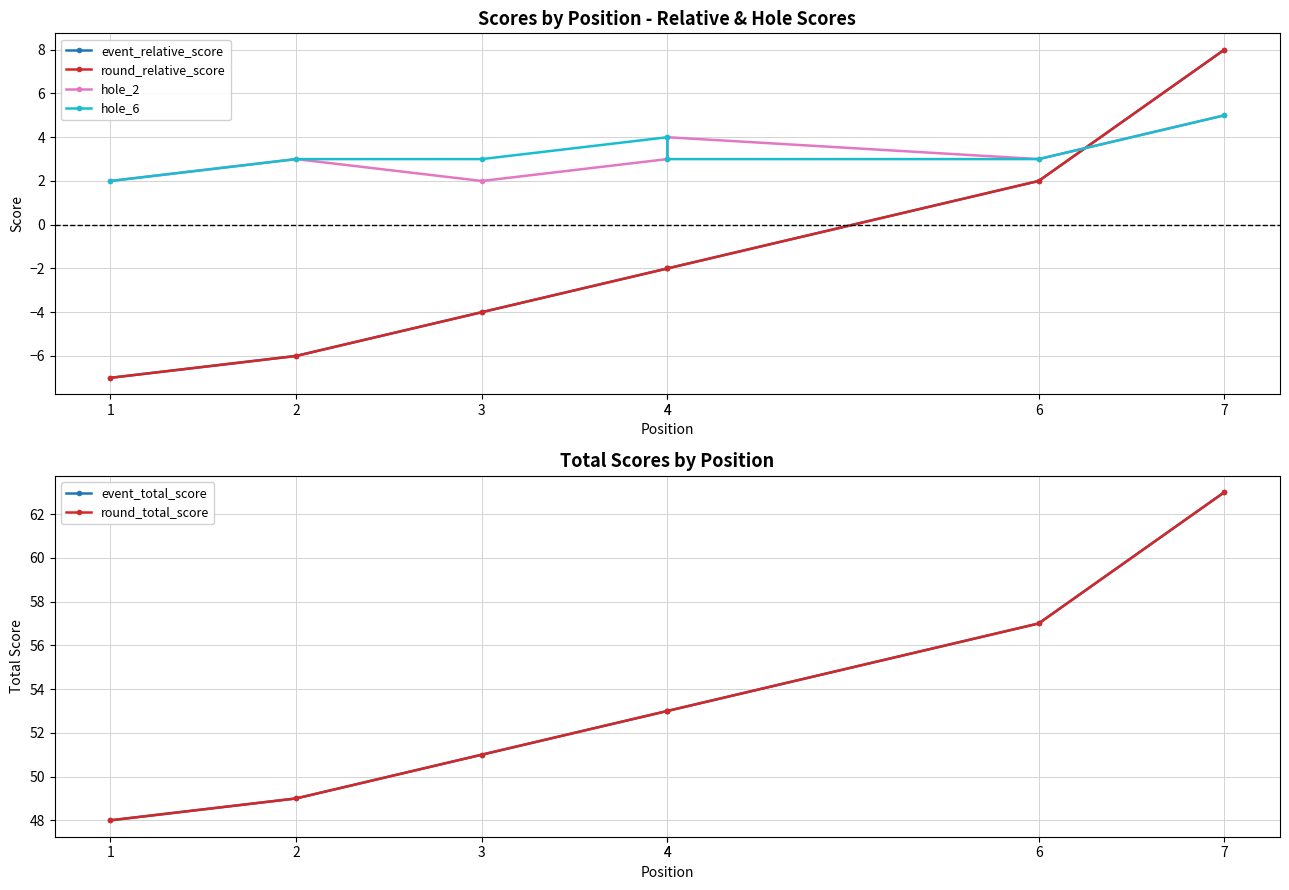

What is the value of the event_total_score point at the 4th from the left?

53